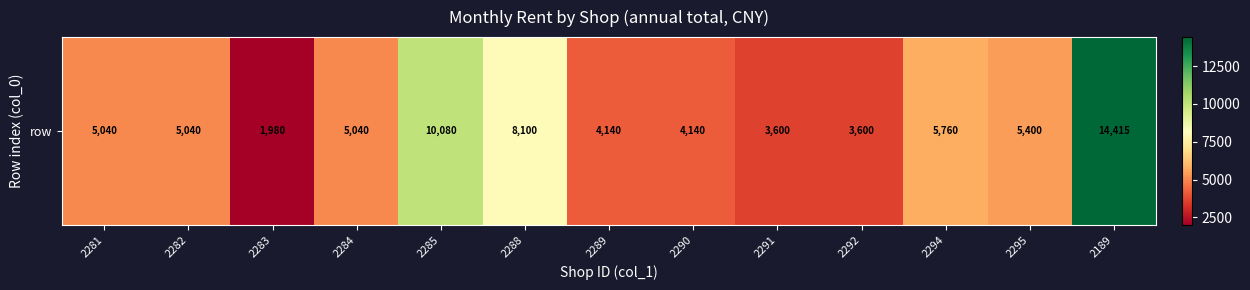

At which label is the value closest to 8197?

2288